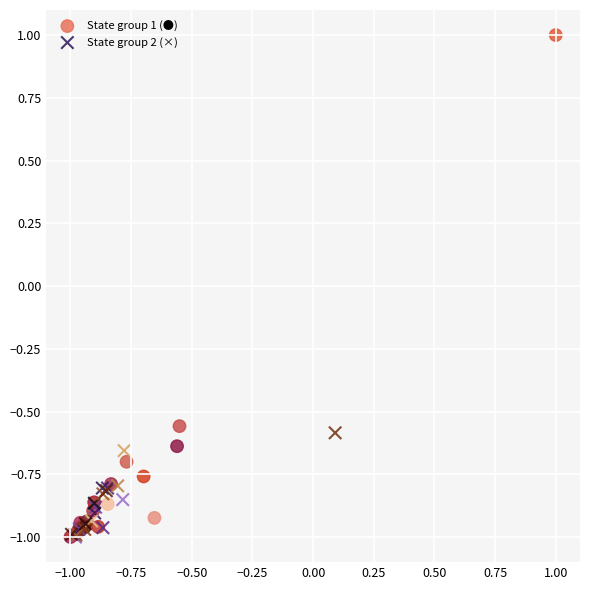

Which series reaches the maximum Y coordinate?

State group 1 (●)